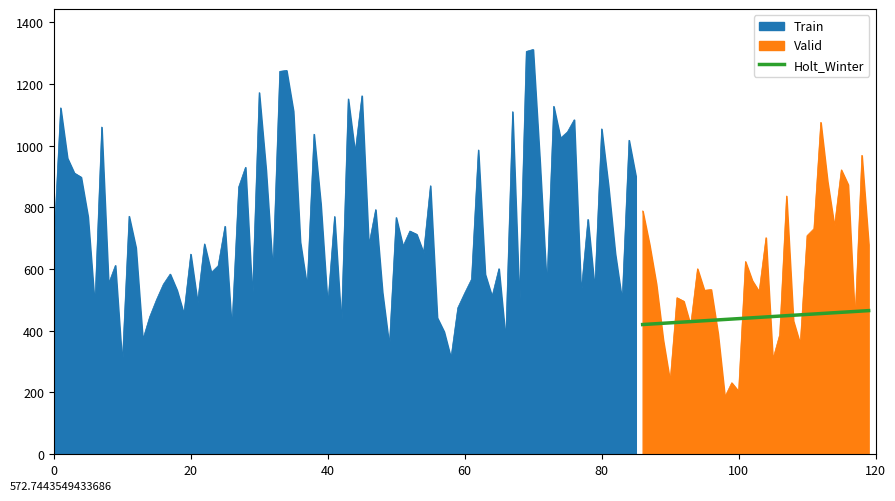

True or false: there are more than 0 points higher than both neighbors.

False